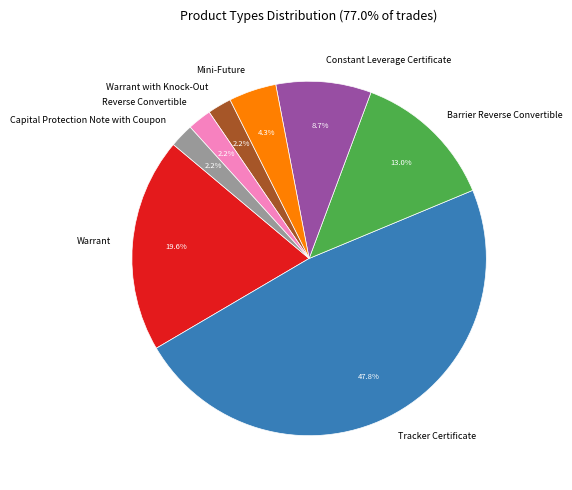

What percentage is the Constant Leverage Certificate slice, to the nearest percent?

9%